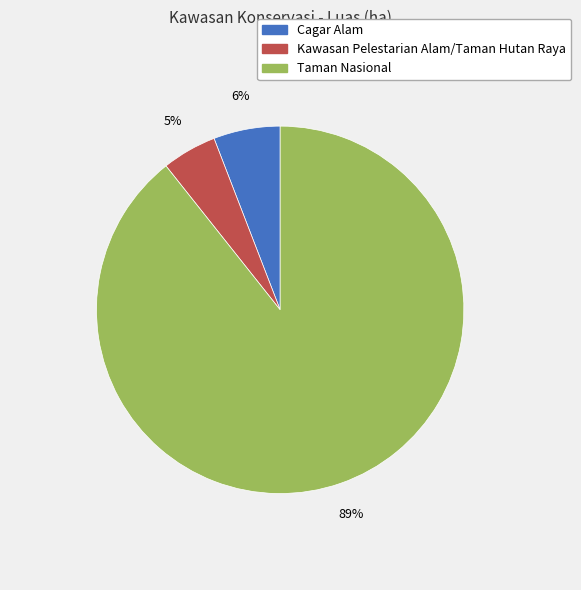

To the nearest percent, what is the difference between the Cagar Alam and Kawasan Pelestarian Alam/Taman Hutan Raya slice percentages?

1%